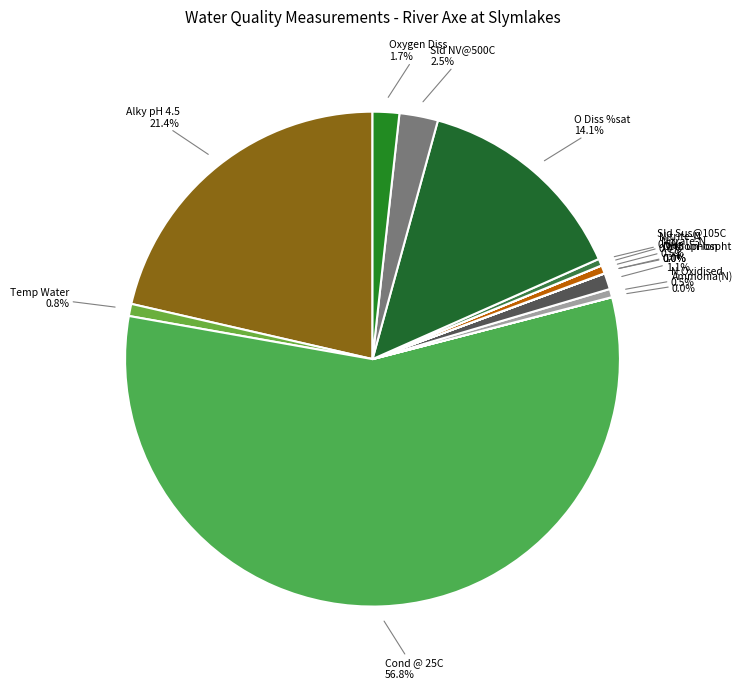

What percentage is NOT represented by Oxygen Diss?

98.3%